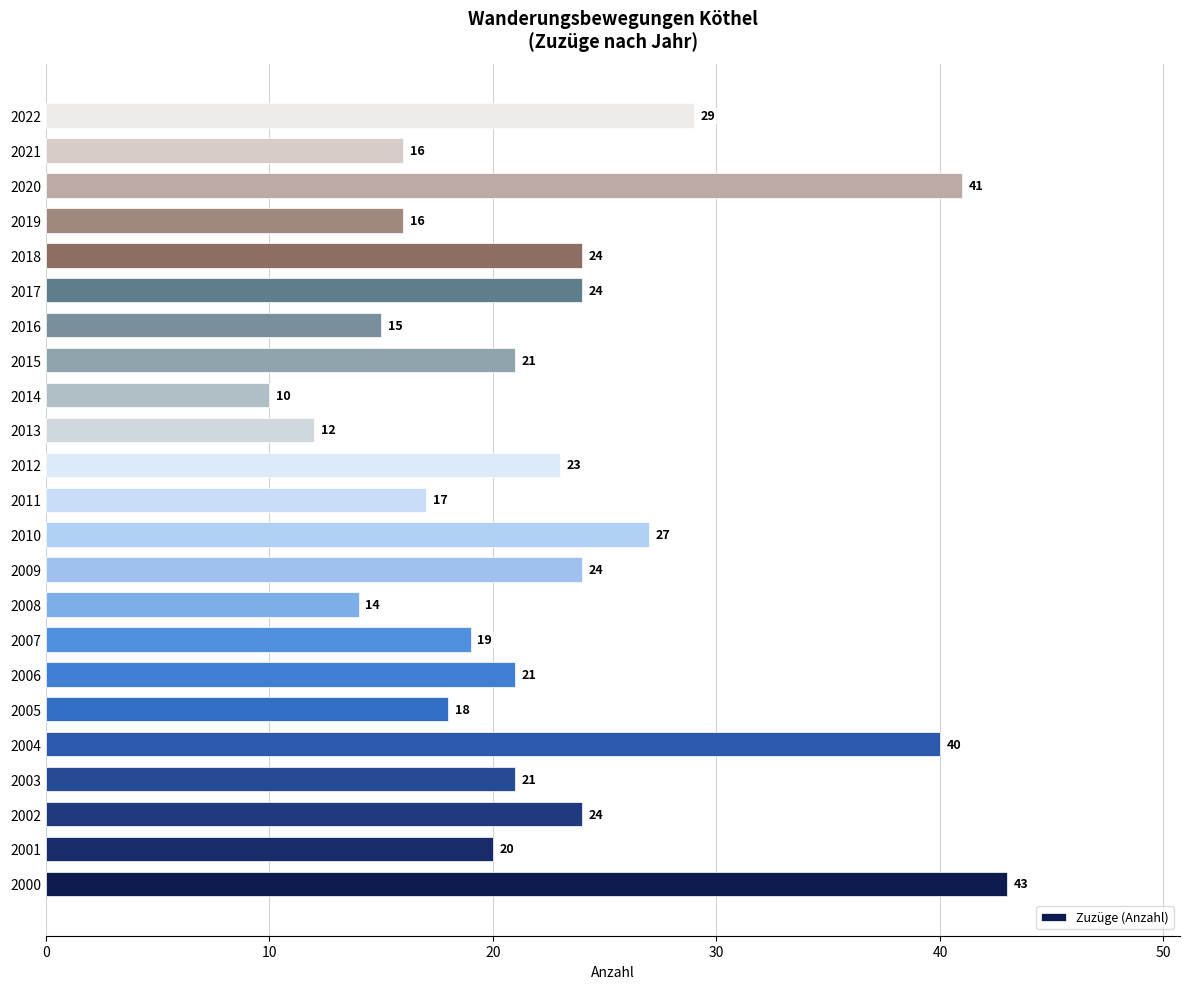

What is the change in value from 2004 to 2006?

-19